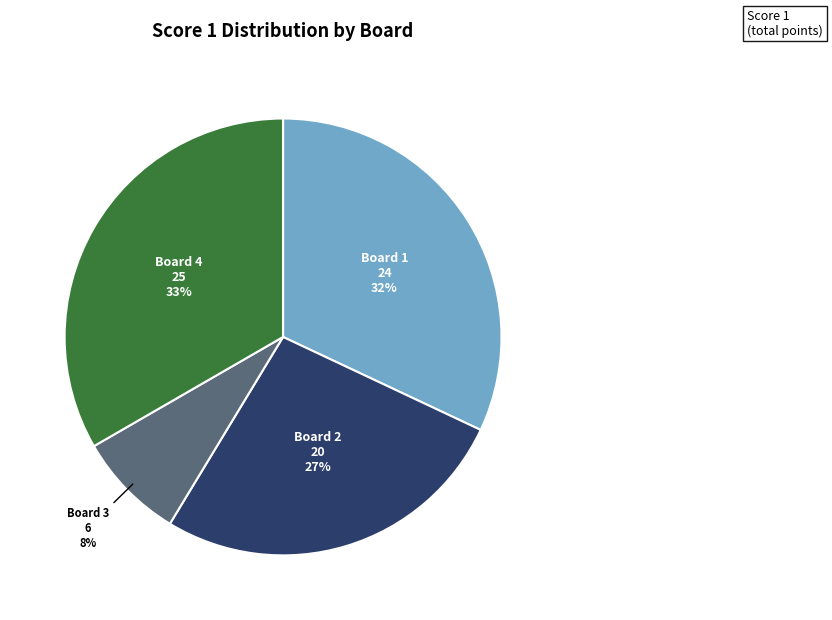

Is it true that Board 4 is 22% of the pie?

False